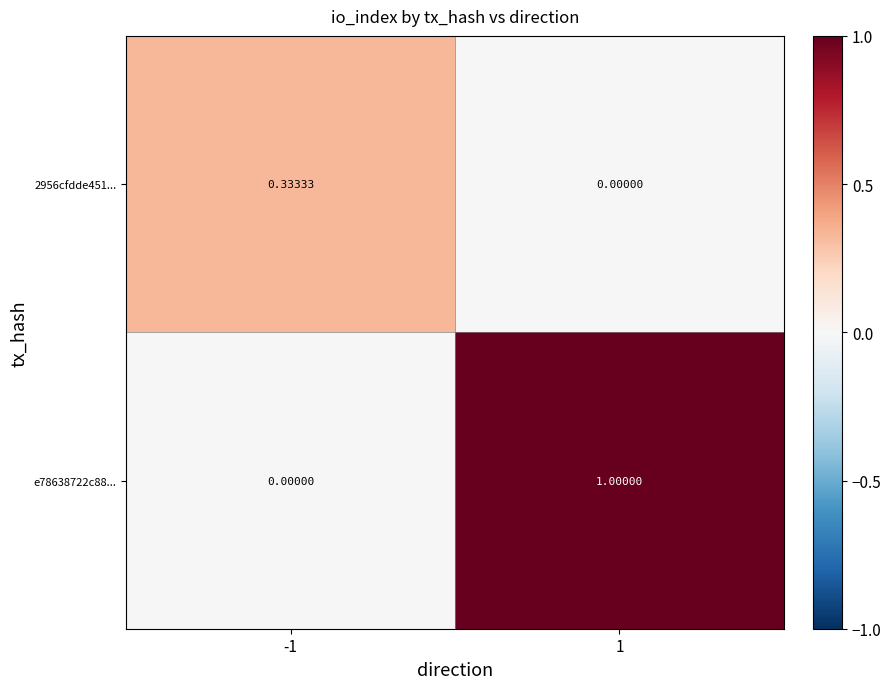

What is the greatest value displayed?

1.0